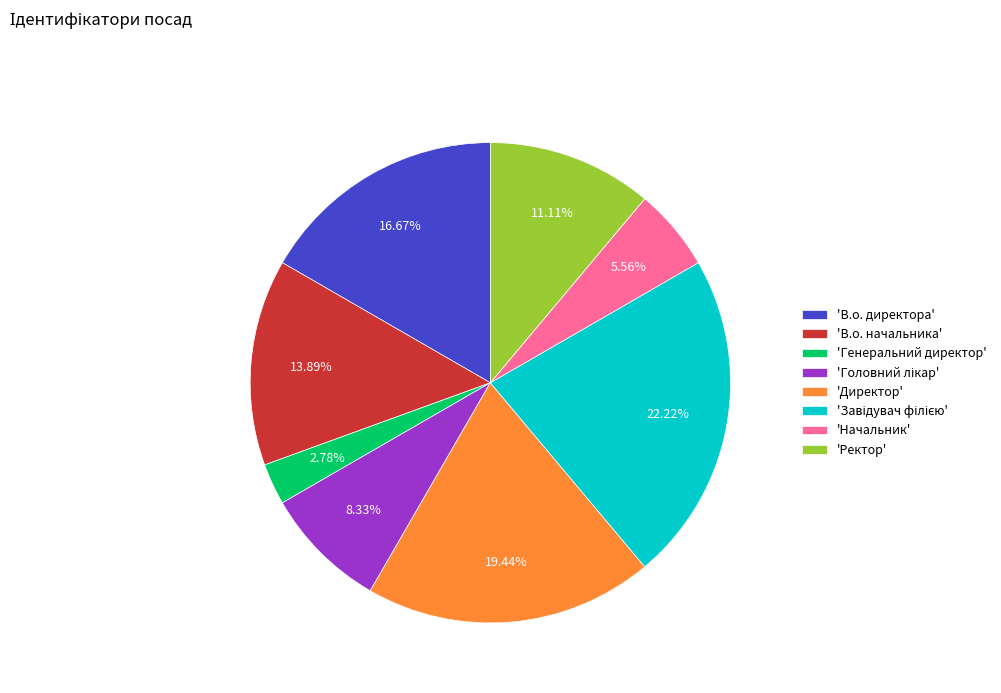

How many segments does this pie chart have?

8